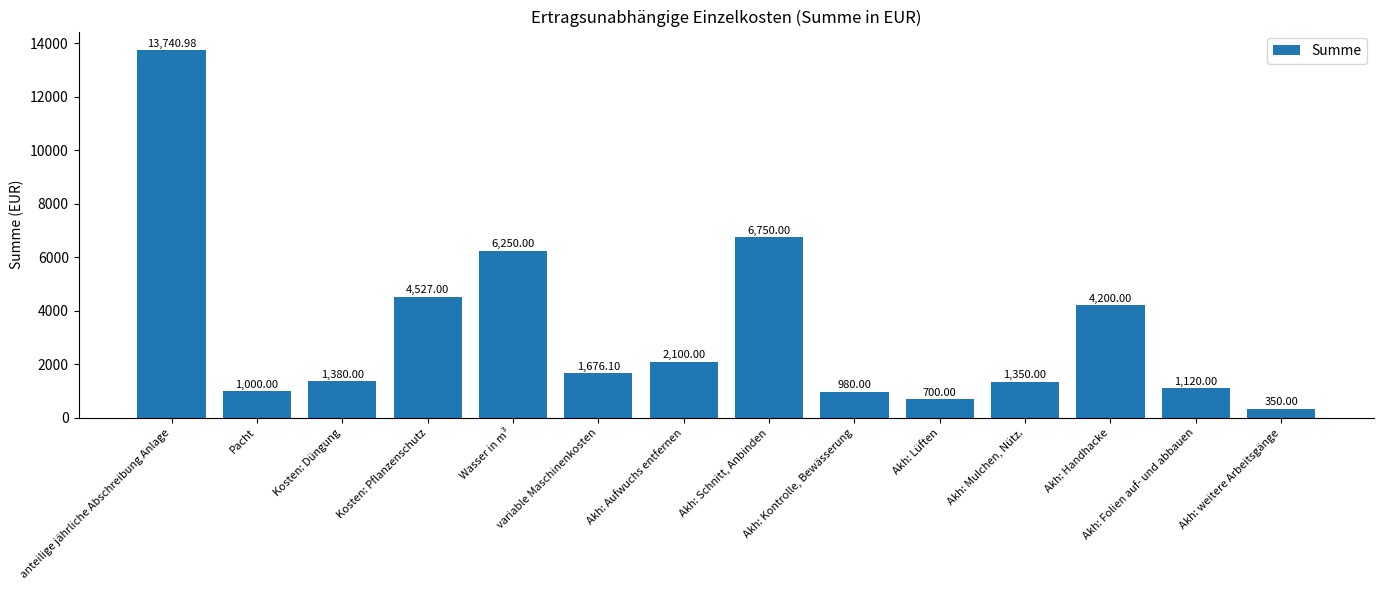

Approximately how many times larger is the value at Akh: Folien auf- und abbauen compared to Kosten: Düngung?

0.8